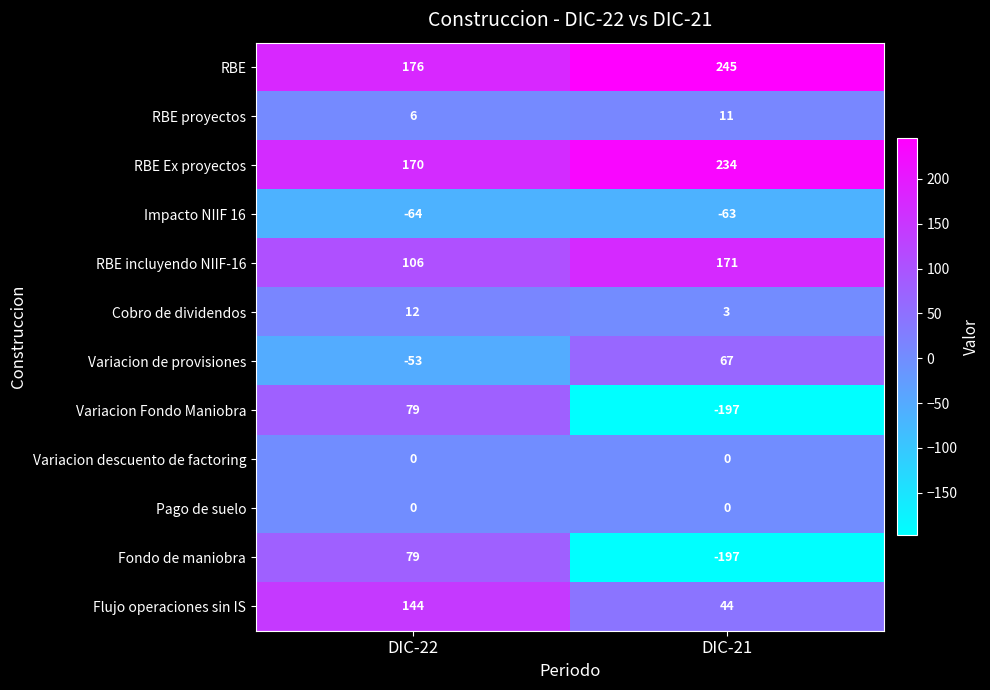

Reading left to right, transcribe all the data shown in this chart.

RBE: 176	245
RBE proyectos: 6	11
RBE Ex proyectos: 170	234
Impacto NIIF 16: -64	-63
RBE incluyendo NIIF-16: 106	171
Cobro de dividendos: 12	3
Variacion de provisiones: -53	67
Variacion Fondo Maniobra: 79	-197
Variacion descuento de factoring: 0	0
Pago de suelo: 0	0
Fondo de maniobra: 79	-197
Flujo operaciones sin IS: 144	44